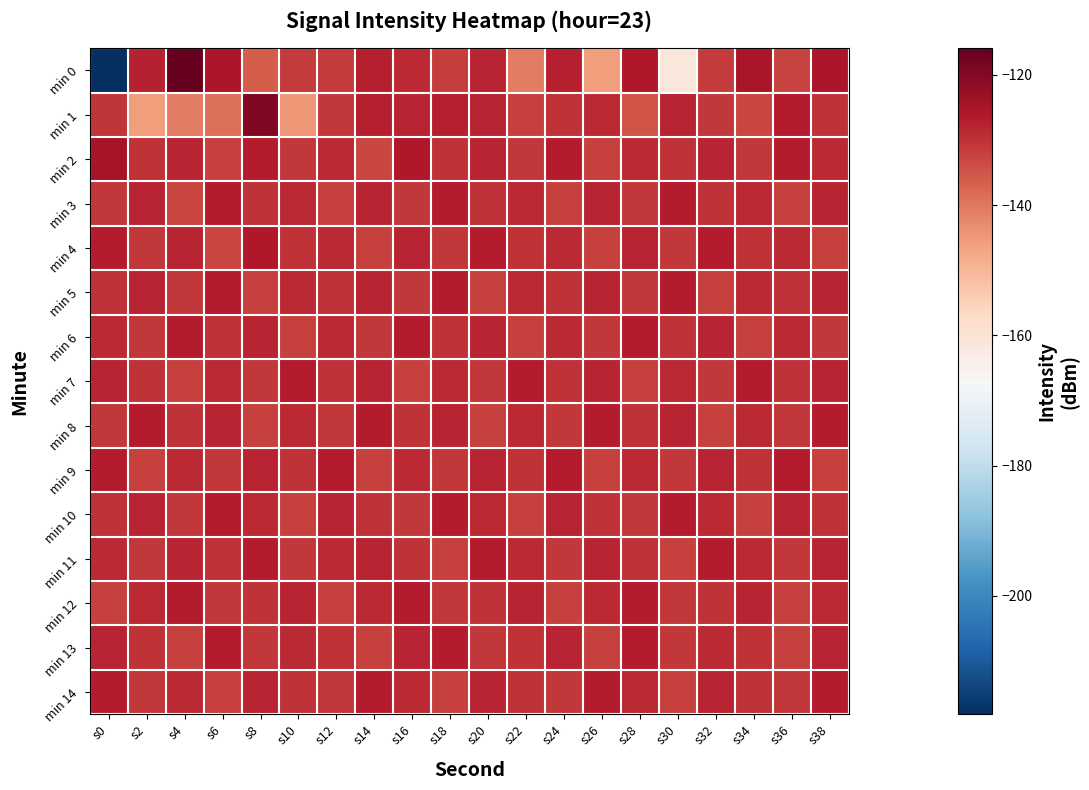

What is the total value across all series at s28?

-1942.3